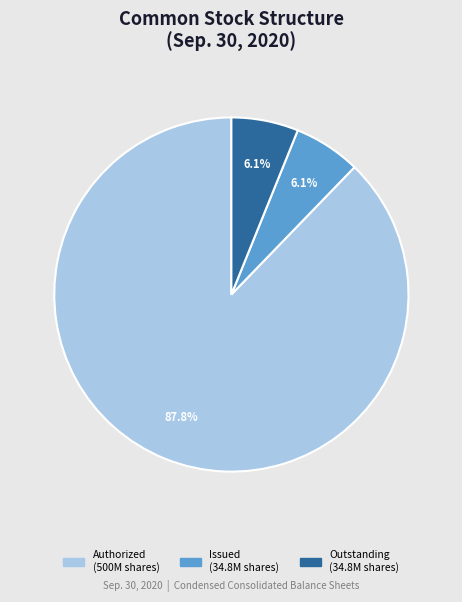

Is there any slice that represents more than half of the pie?

Yes